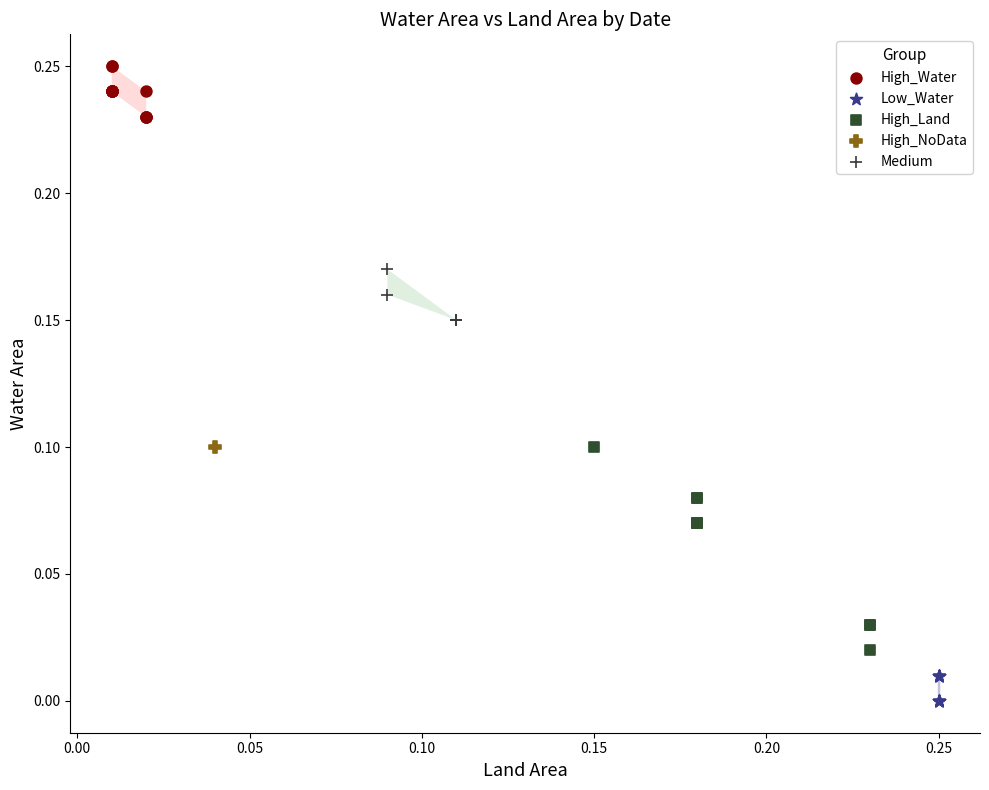

What are all the series names shown in the legend?

High_Water, Low_Water, High_Land, High_NoData, Medium